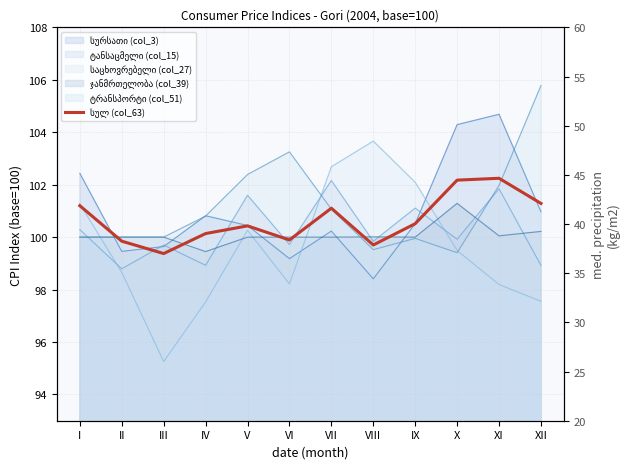

How many lines are shown in the chart?

1